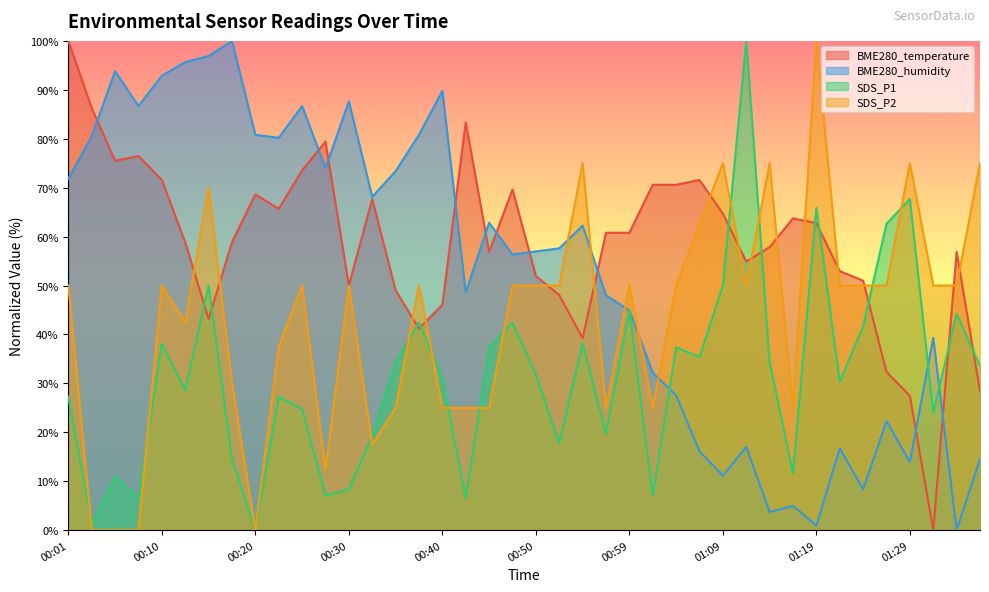

Reading right to left, extract all data points from this chart.

BME280_temperature: 28.4	56.9	0.0	27.5	32.4	51.0	52.9	62.7	63.7	57.8	54.9	64.7	71.6	70.6	70.6	60.8	60.8	39.2	48.0	52.0	69.6	56.9	83.3	46.1	41.2	49.0	67.6	50.0	79.4	73.5	65.7	68.6	58.8	43.1	58.8	71.6	76.5	75.5	86.3	100.0
BME280_humidity: 14.6	0.0	39.3	13.9	22.3	8.4	16.7	0.9	5.0	3.7	17.0	11.1	16.1	27.6	32.2	44.9	48.0	62.2	57.6	57.0	56.3	62.8	48.6	89.8	80.8	73.4	68.1	87.6	74.0	86.7	80.2	80.8	100.0	96.9	95.7	92.9	86.7	93.8	80.5	71.8
SDS_P1: 33.6	44.2	24.0	67.7	62.6	41.7	30.3	65.9	11.6	34.3	100.0	50.0	35.4	37.4	7.1	44.9	19.7	38.1	17.7	31.8	42.4	37.4	6.6	31.1	42.4	34.3	19.2	8.3	7.1	24.7	27.3	0.0	14.6	50.0	28.5	38.1	6.6	10.9	1.3	27.3
SDS_P2: 75.0	50.0	50.0	75.0	50.0	50.0	50.0	100.0	25.0	75.0	50.0	75.0	62.5	50.0	25.0	50.0	25.0	75.0	50.0	50.0	50.0	25.0	25.0	25.0	50.0	25.0	17.5	50.0	12.5	50.0	37.5	0.0	30.0	70.0	42.5	50.0	0.0	0.0	0.0	50.0